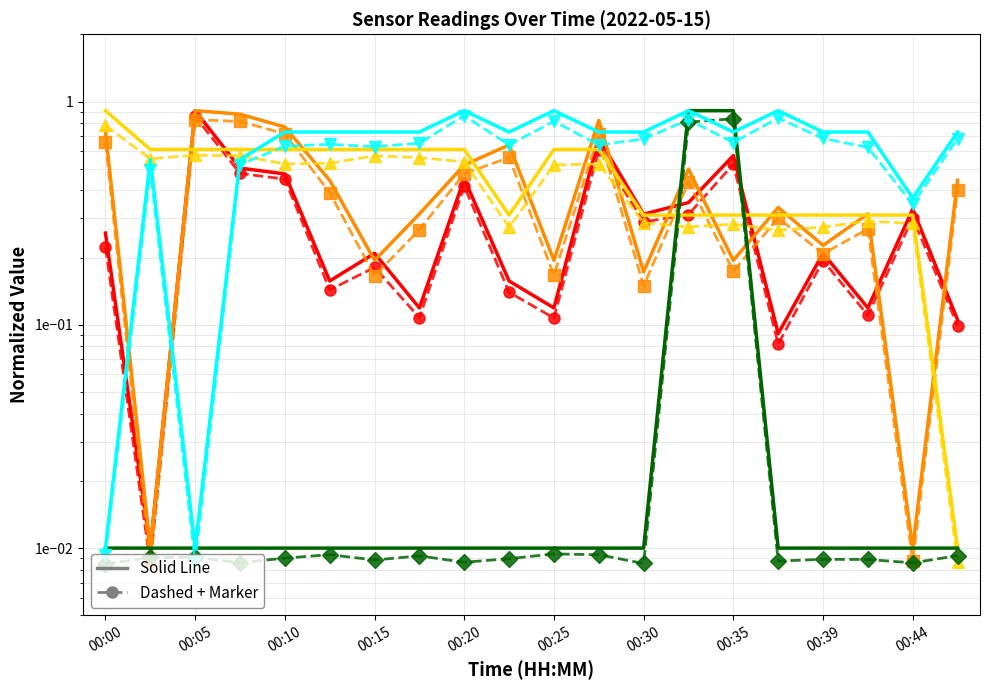

What is the value of the Temp point at the 6th from the left?

0.6